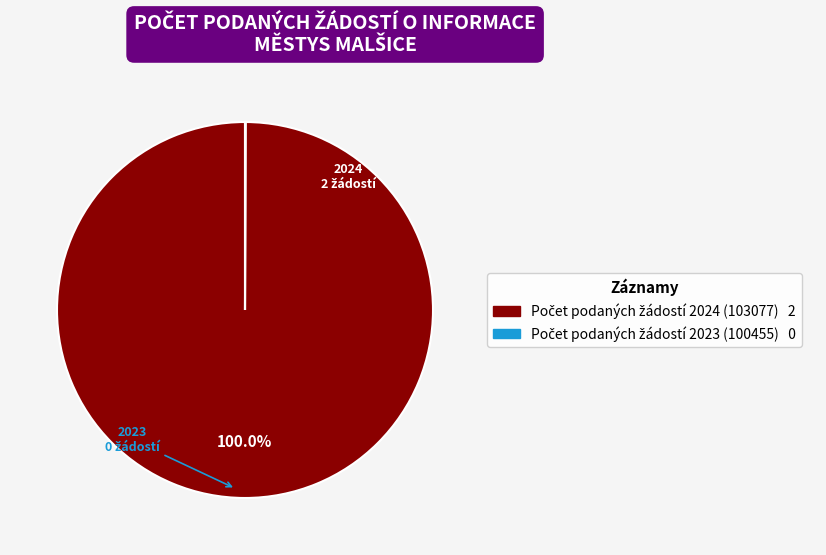

Is there a majority slice in this chart?

Yes